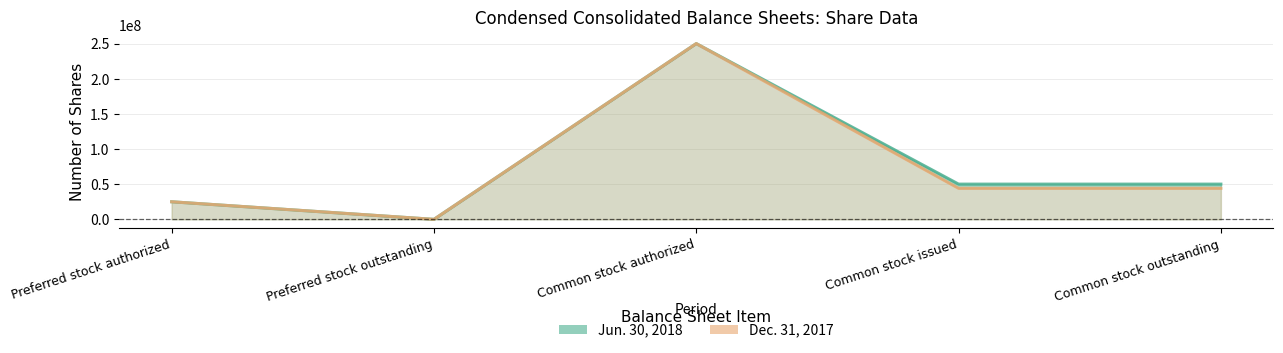

Does the chart display data point markers on the line(s)?

No